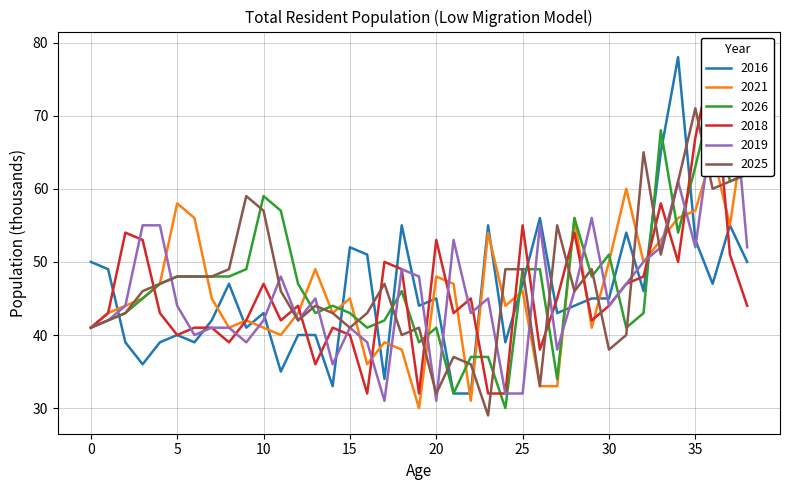

What is the difference between the 2018 values at 13 and 27?

9